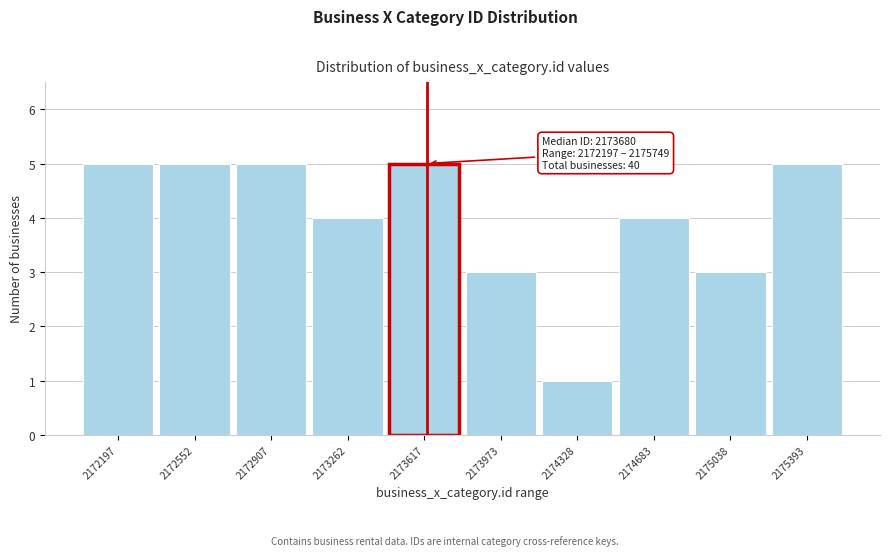

Reading left to right, list all the values displayed in this chart.

5	5	5	4	5	3	1	4	3	5